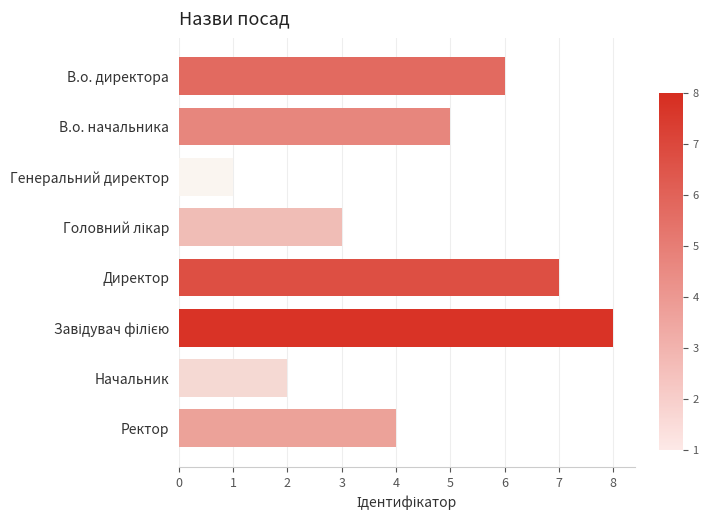

True or false: the data shows 4 at Ректор.

True